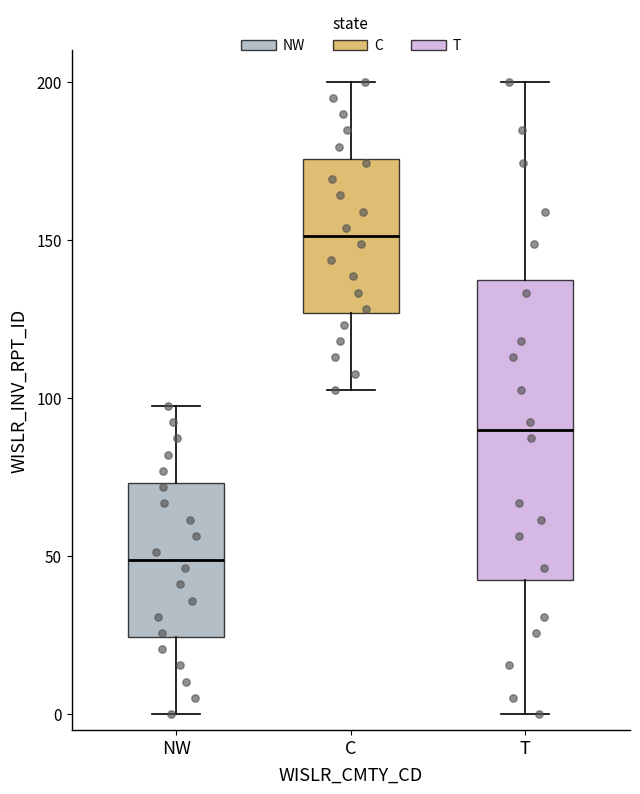

Reading left to right, read every box against the y-axis: the position of its median line, the range the box covers, and the ends of its whiskers. The values are not printed on the chart, so give them approximately, as read against the axis.

NW: median 50, box 25 to 75, whiskers 0 to 95
C: median 150, box 125 to 175, whiskers 105 to 200
T: median 90, box 40 to 135, whiskers 0 to 200